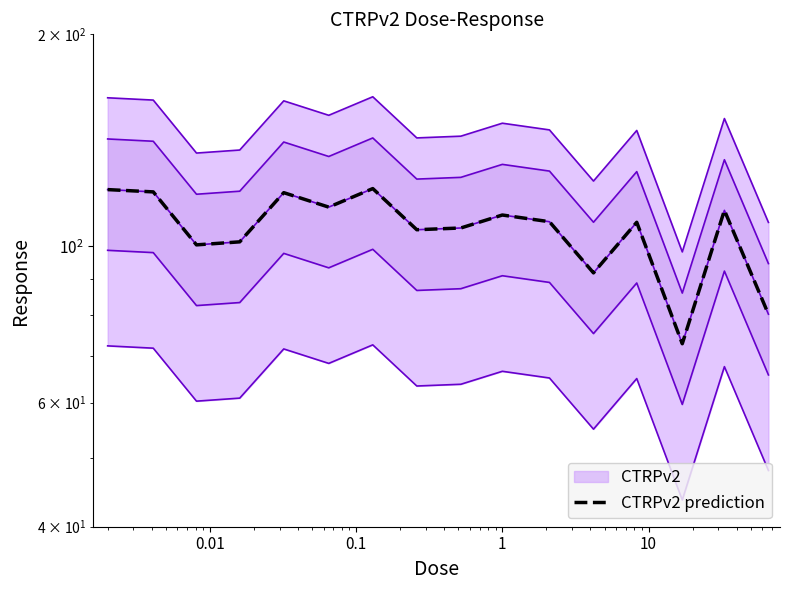

True or false: there are more than 0 points higher than both neighbors.

True